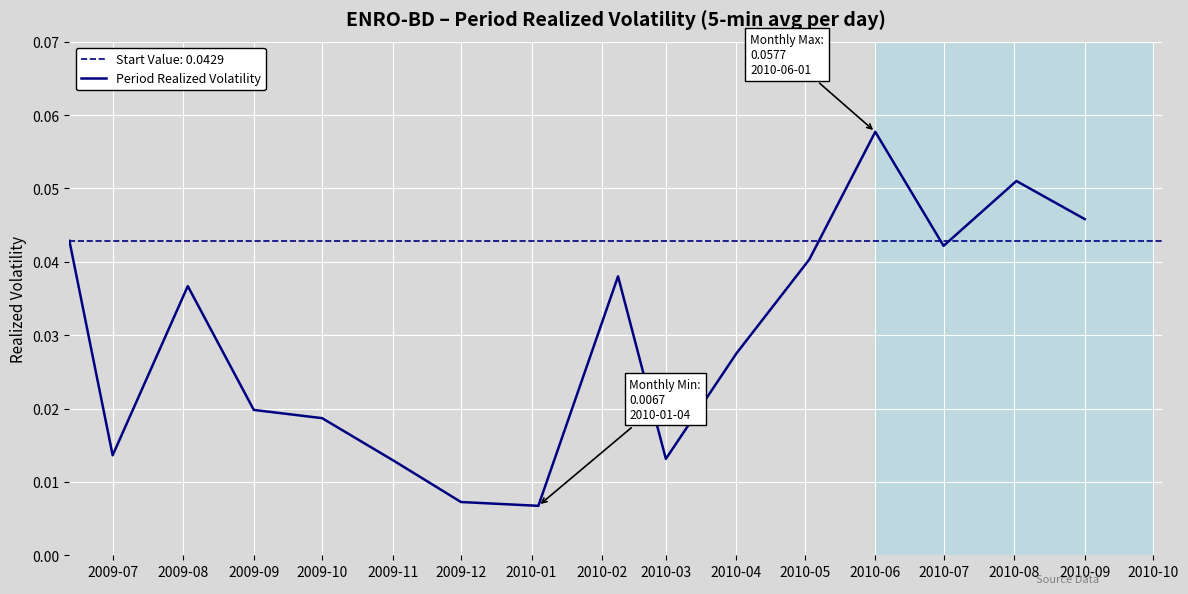

What is the maximum value shown in the chart?

0.1